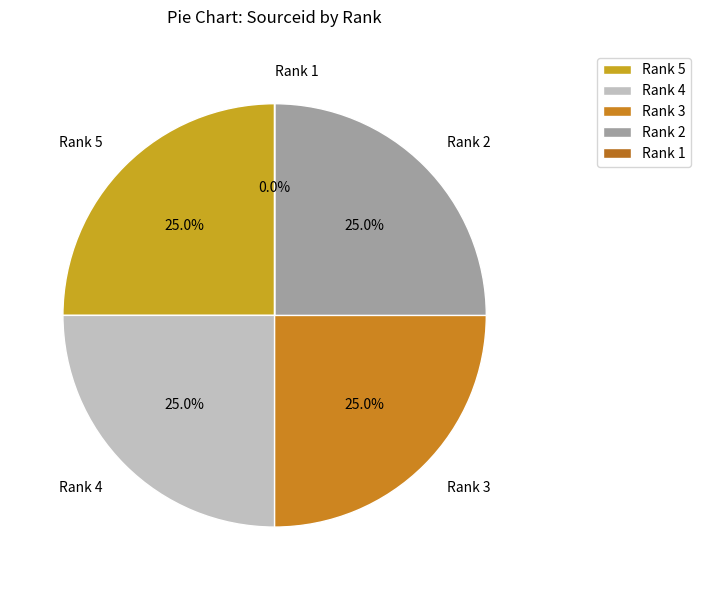

Is it true that Rank 1 is 0% of the pie?

True